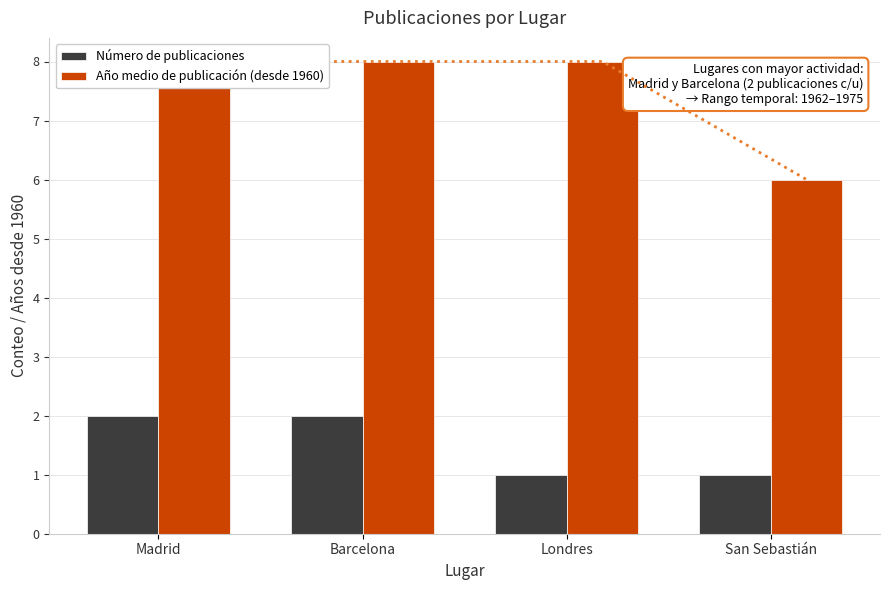

Where is Año medio de publicación (desde 1960) nearest to the value 7?

Madrid